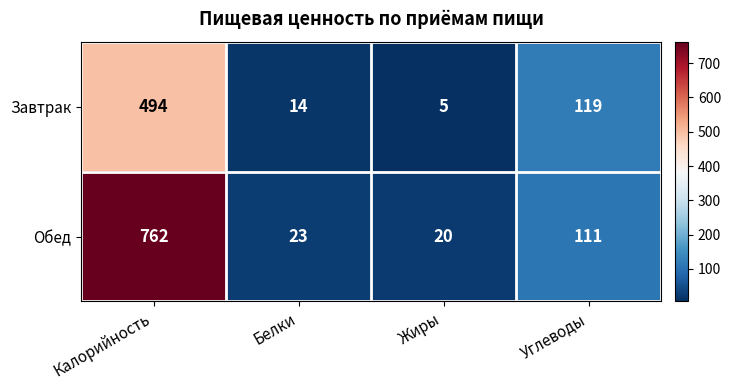

What is the total value across all series at Калорийность?

1256